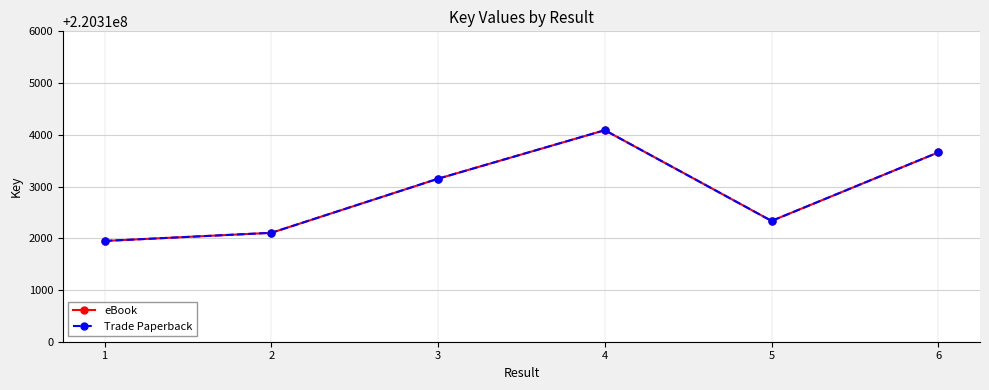

Is this an area chart (filled region under the line)?

No